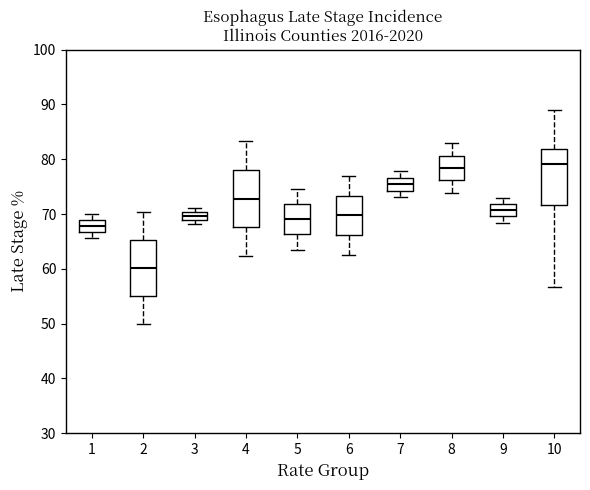

Where does the lower whisker of the box at x = 5 end on the y-axis? The values are not printed on the chart, so give them approximately, as read against the axis.

64